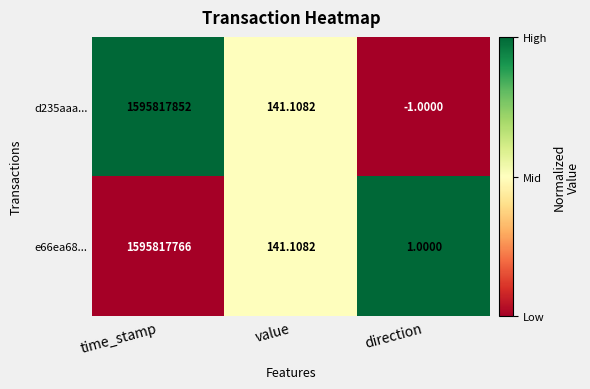

Is the value of e66ea68... at direction greater than the value of d235aaa... at direction?

Yes